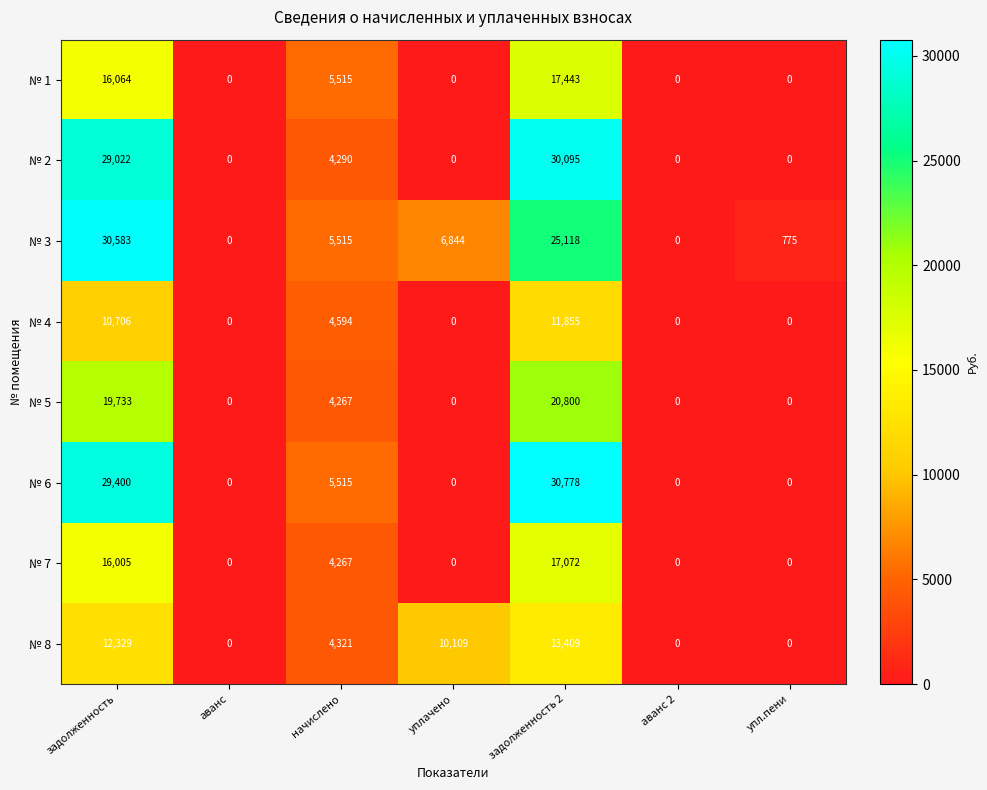

Which series has the largest total across all categories?

№ 3